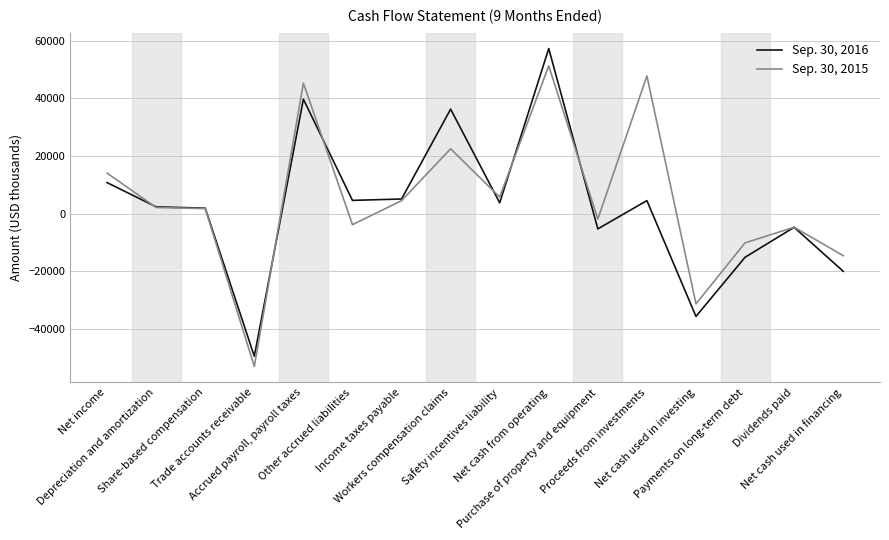

List the series in order of their overall mean, lowest first.

Sep. 30, 2016, Sep. 30, 2015